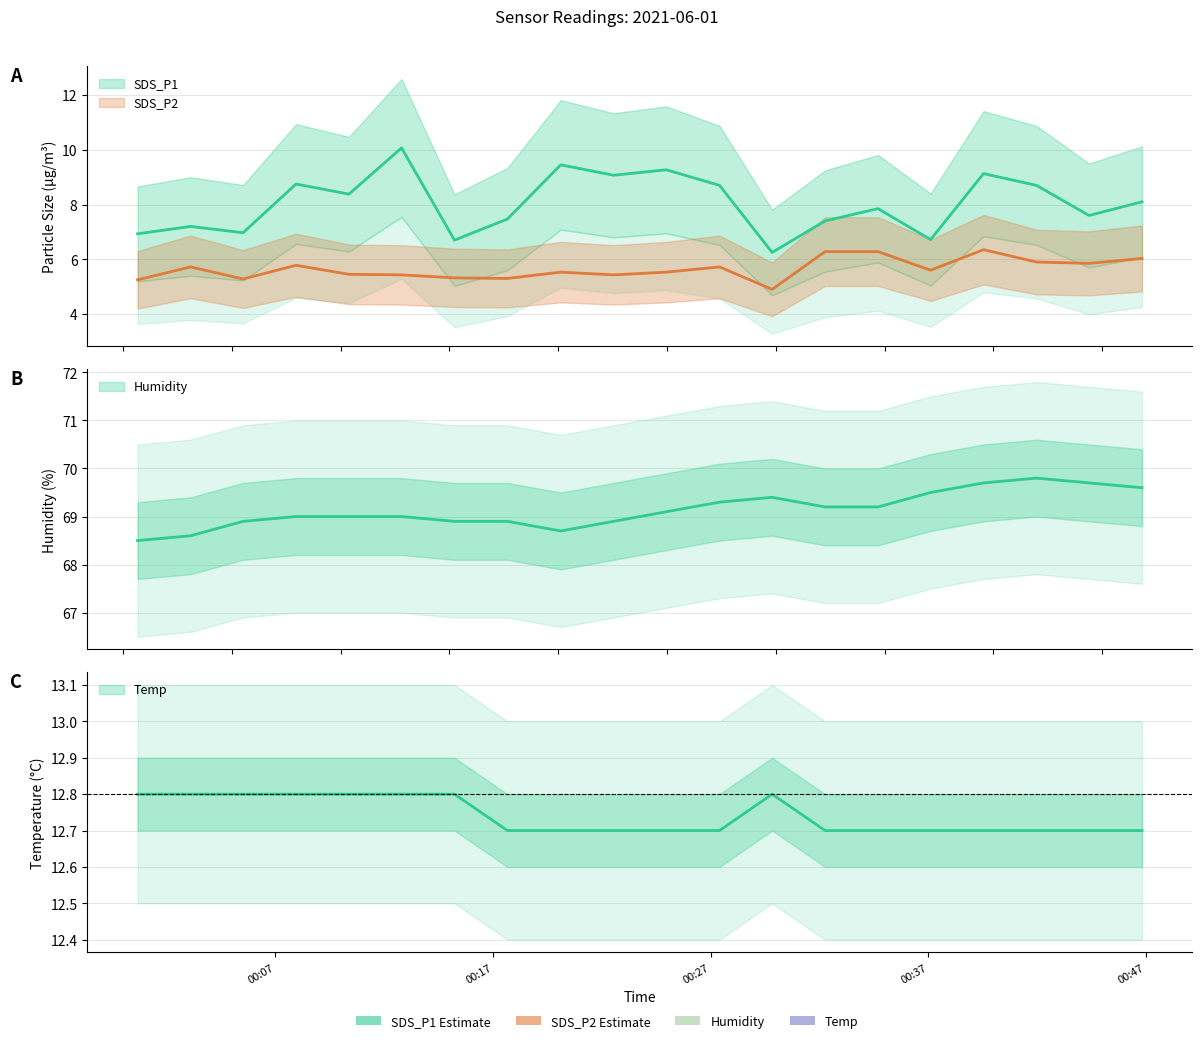

How many lines are shown in the chart?

4